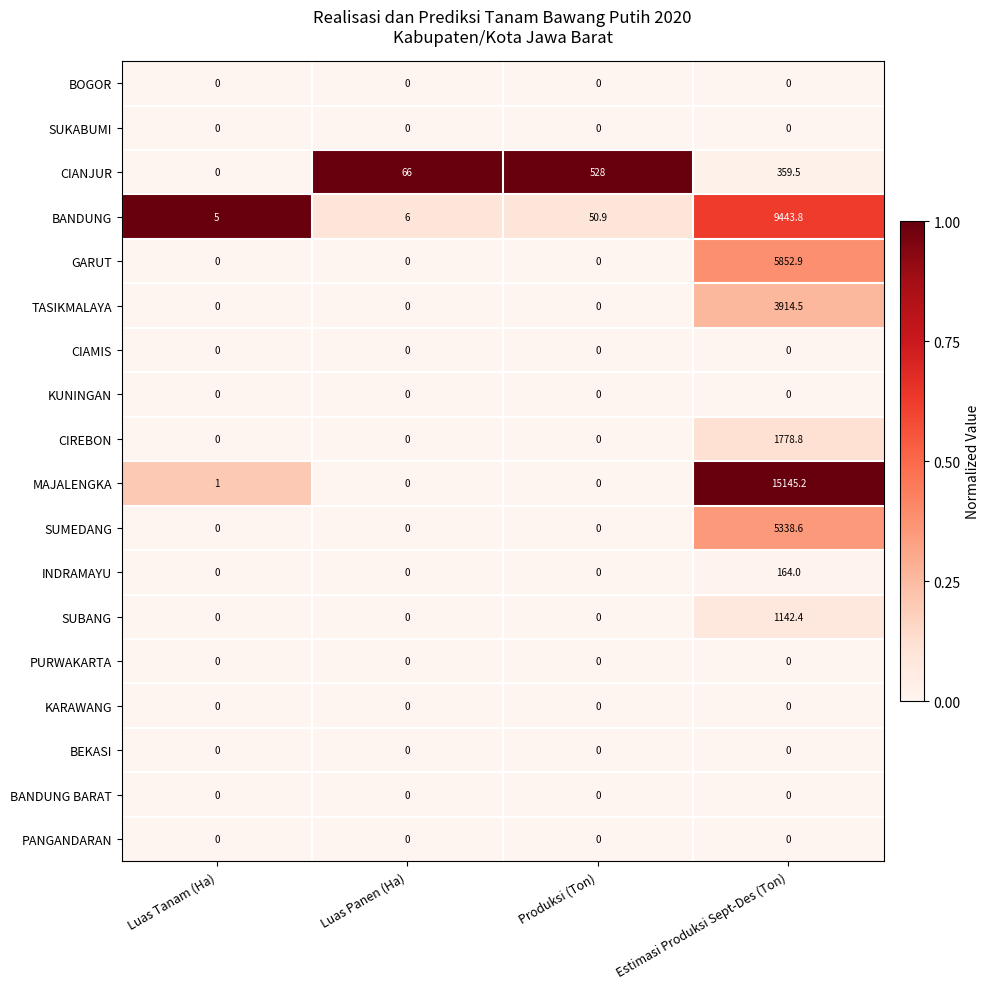

What value does the SUMEDANG series have at Estimasi Produksi Sept-Des (Ton)?

5338.6